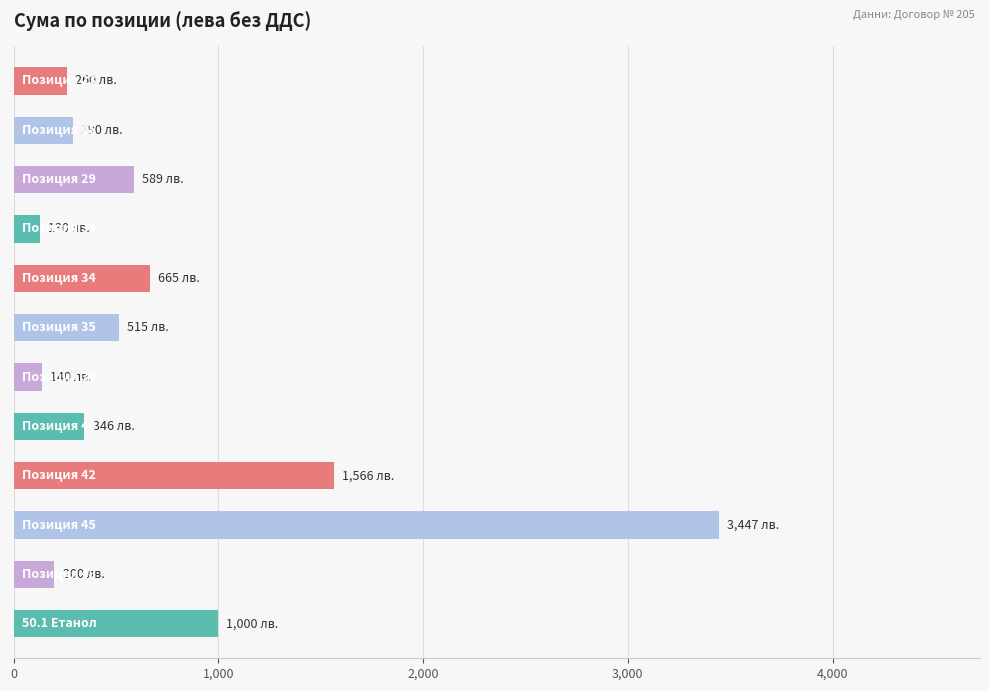

What is the greatest value displayed?

3446.6